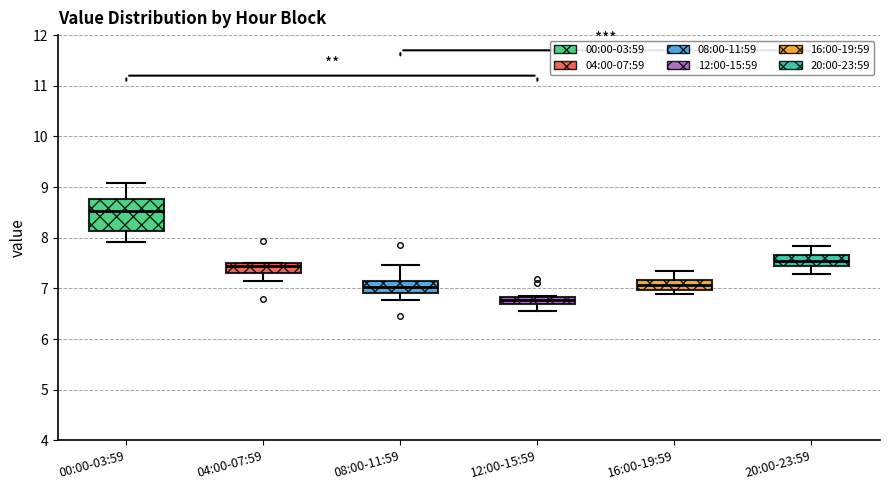

Which box is the tallest, from its lower edge to its upper edge?

00:00-03:59